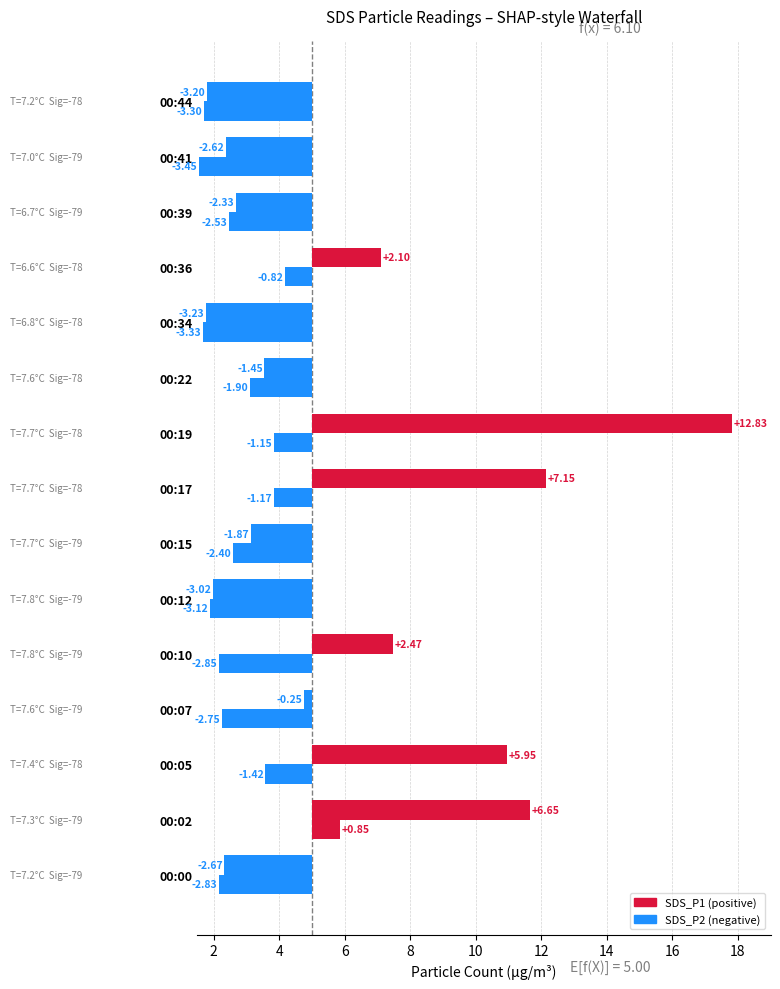

The value of SDS_P2 at 00:05 is -0.5. True or false?

False